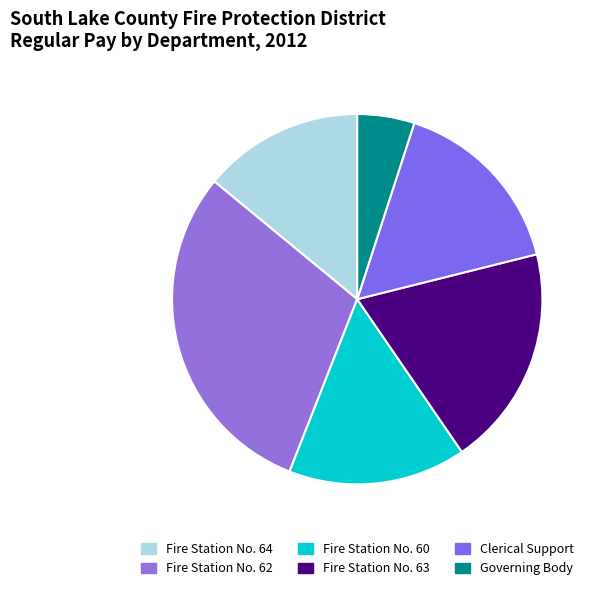

Which has a higher value, Fire Station No. 60 or Fire Station No. 63?

Fire Station No. 63